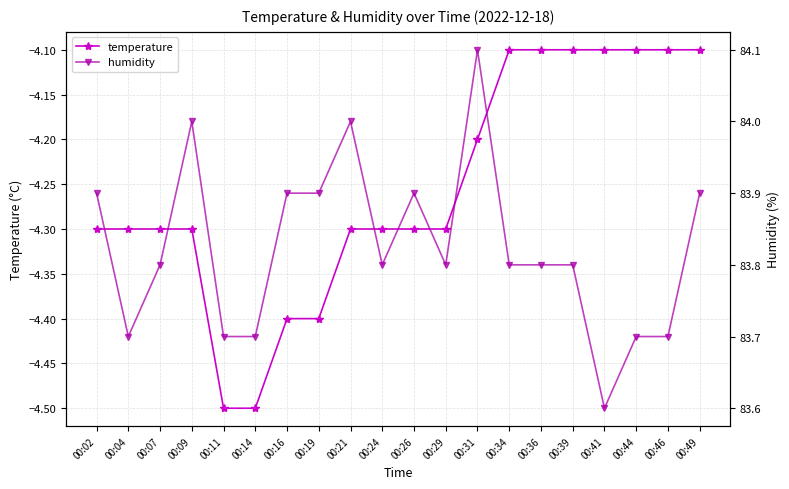

What is the difference between the temperature values at 00:11 and 00:02?

0.2